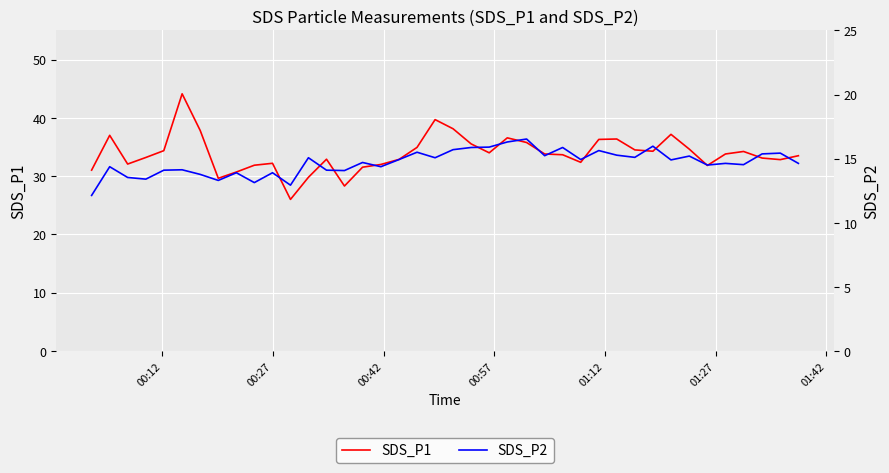

What is the average value of the SDS_P2 series?

14.7